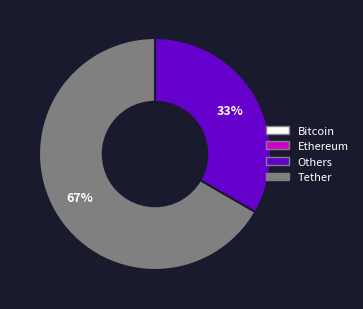

Is there a majority slice in this chart?

Yes